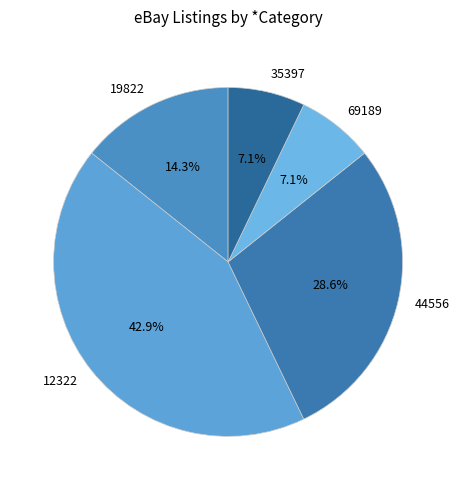

To the nearest percent, what portion does 19822 represent?

14%